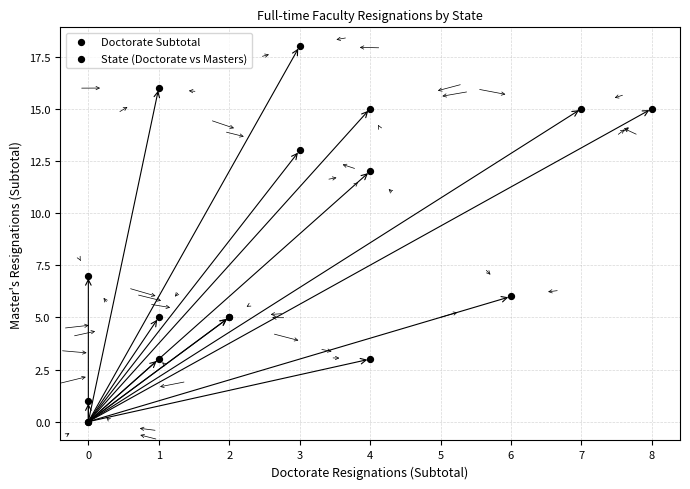

What Y value in the scatter plot is closest to 9?

7